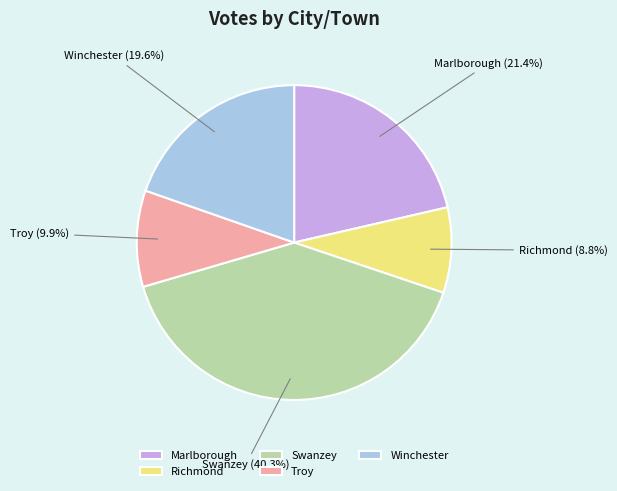

Rank the categories by value from lowest to highest.

Richmond, Troy, Winchester, Marlborough, Swanzey